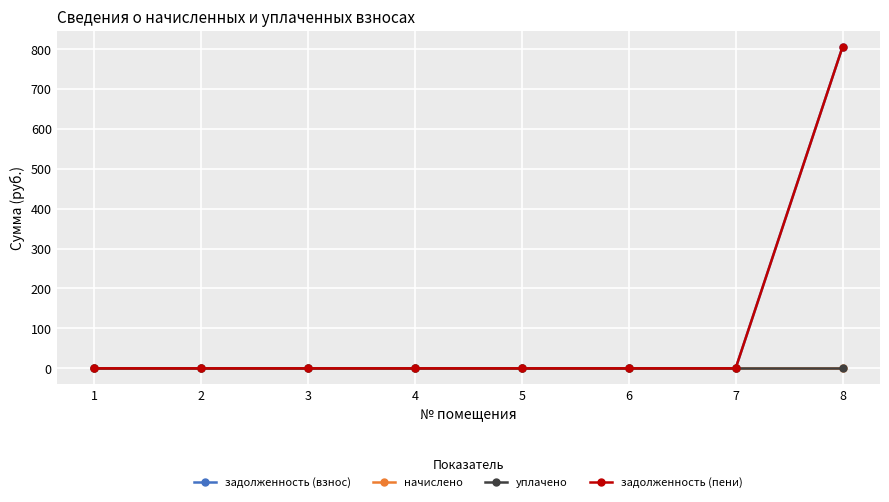

Is this an area chart (filled region under the line)?

No